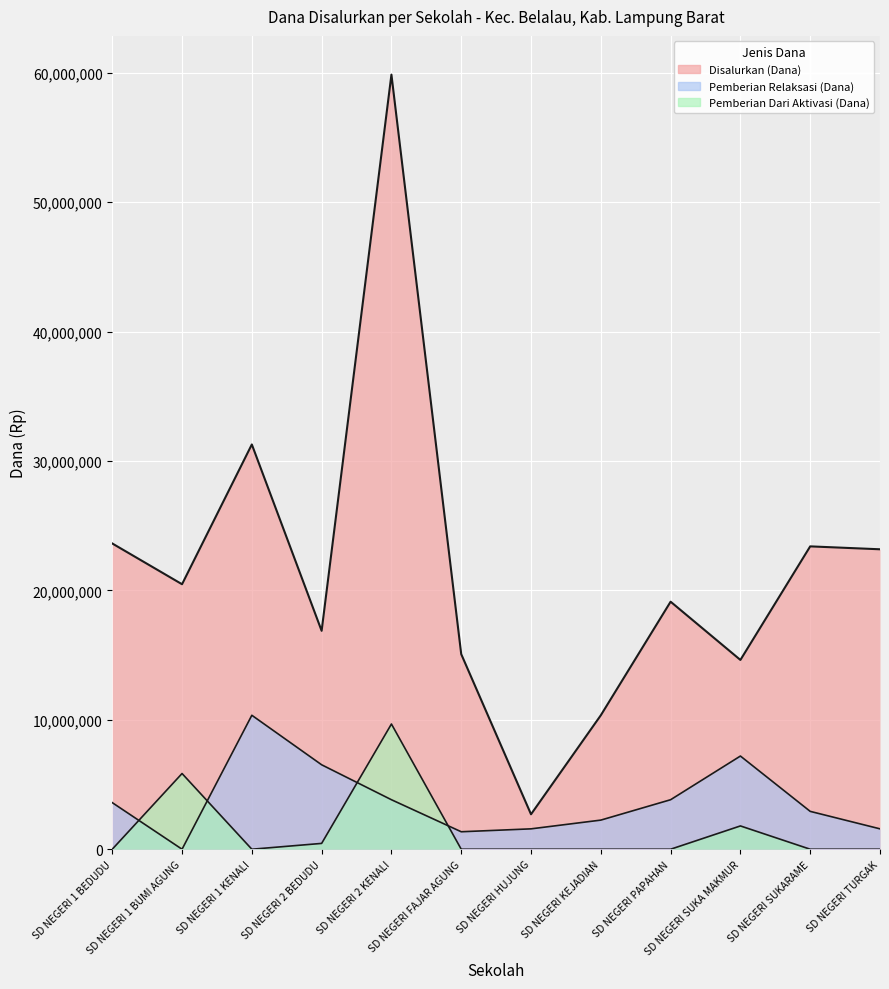

Is it true that Pemberian Dari Aktivasi (Dana) equals 5560787 at SD NEGERI 1 BEDUDU?

False